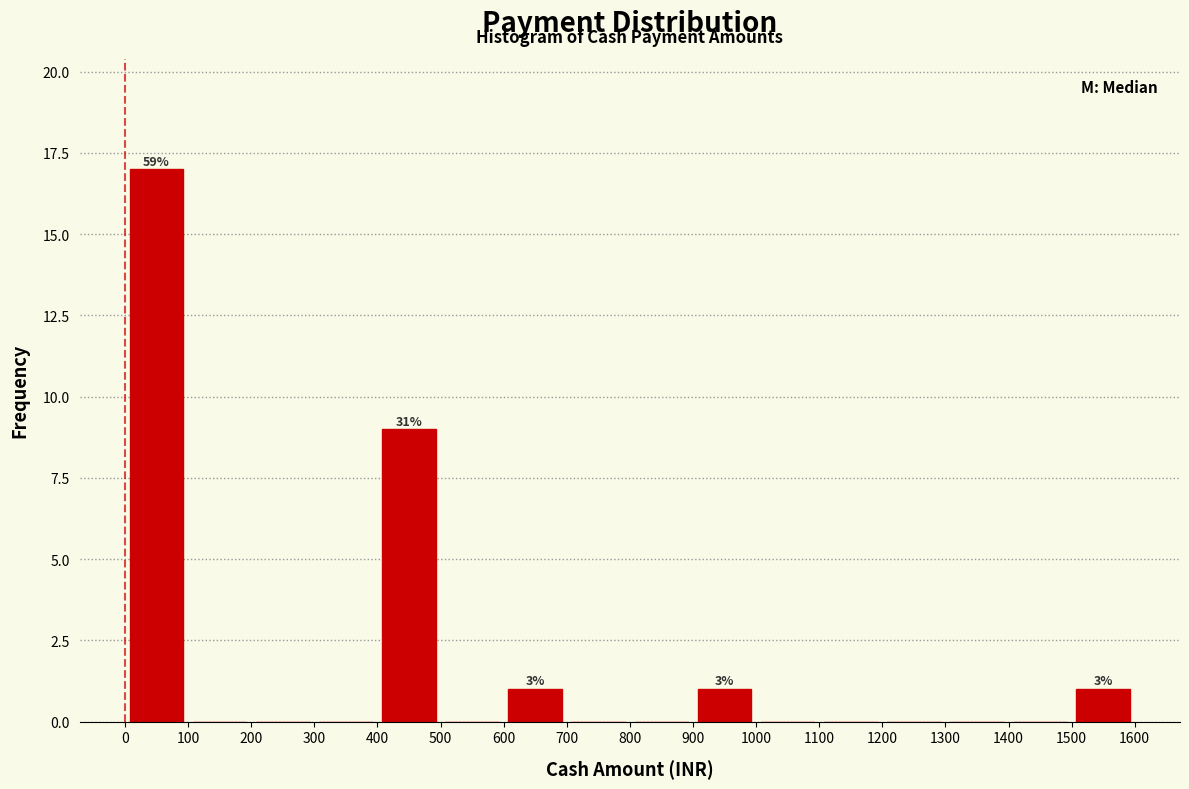

Which range on the x-axis has the tallest bar?

0 to 100